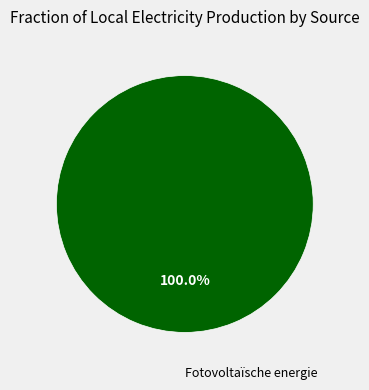

Does any single category account for the majority?

Yes